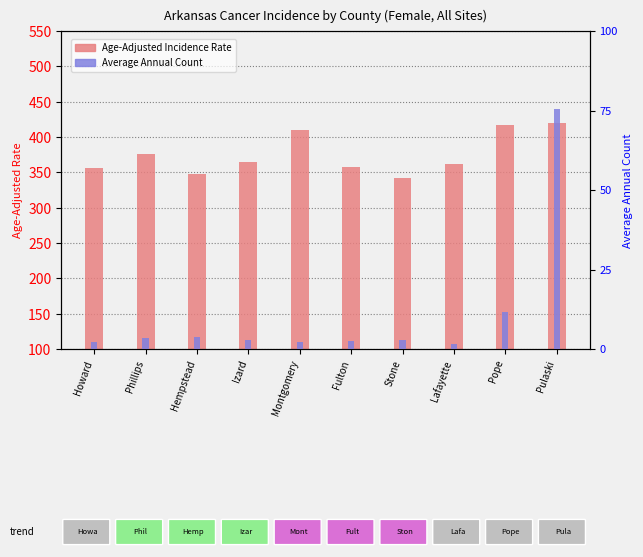

What is the total value across all series at Howard?

386.8